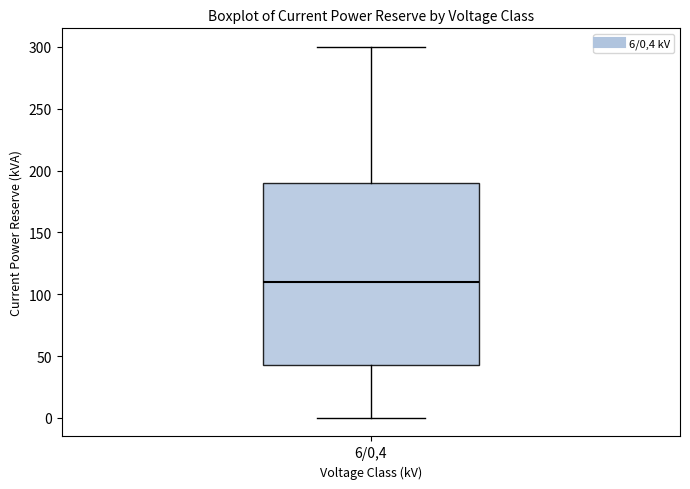

Where is the lower edge of the box for 6/0,4 on the y-axis? The values are not printed on the chart, so give them approximately, as read against the axis.

45